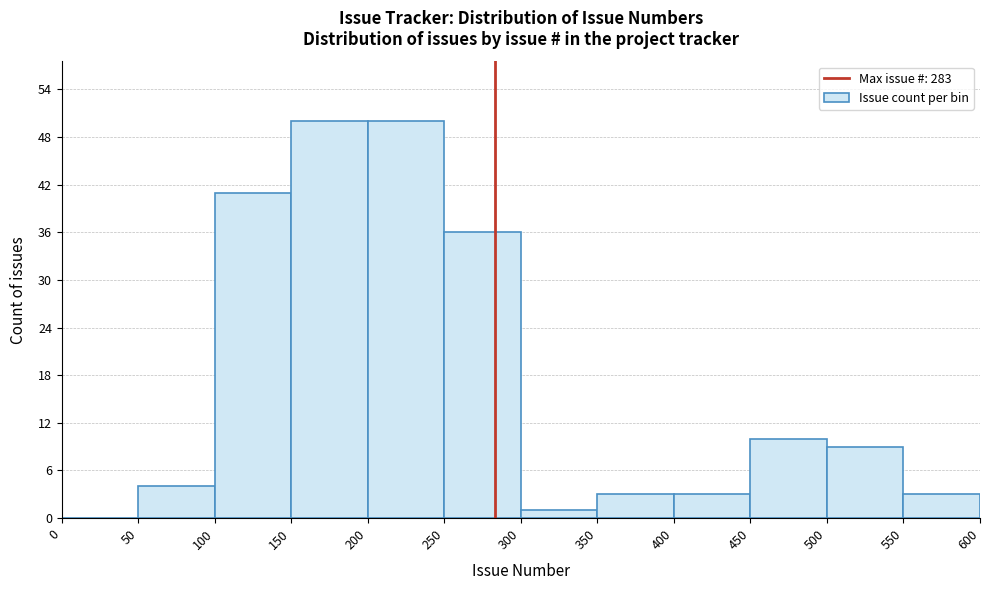

Reading left to right, transcribe this chart: for each bar, give the range it covers on the x-axis and its height. The values are not printed on the chart, so give them approximately, as read against the axis.

0 to 50: 0
50 to 100: 4
100 to 150: 41
150 to 200: 50
200 to 250: 50
250 to 300: 36
300 to 350: 1
350 to 400: 3
400 to 450: 3
450 to 500: 10
500 to 550: 9
550 to 600: 3